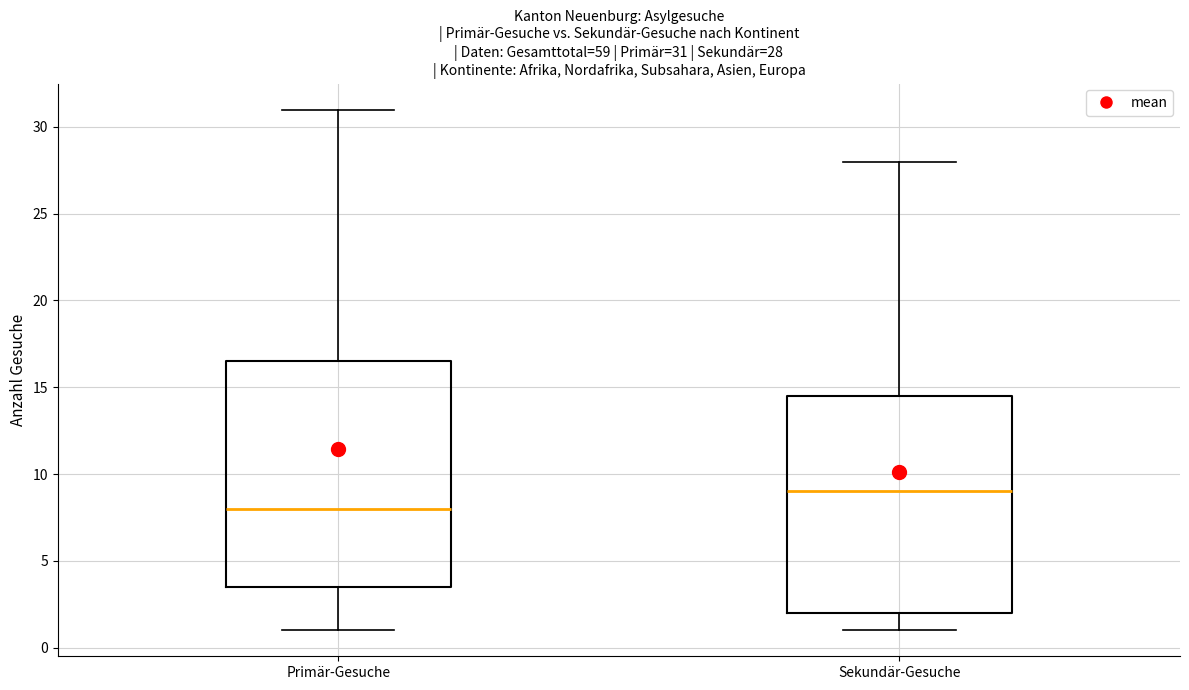

Comparing the boxes themselves (not the whiskers), which one is the tallest?

Primär-Gesuche